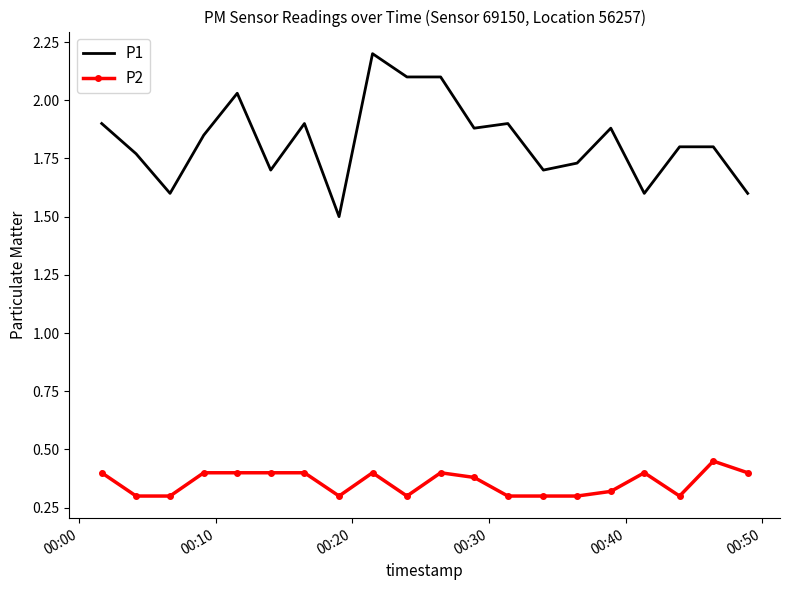

Which series has the largest total across all categories?

P1